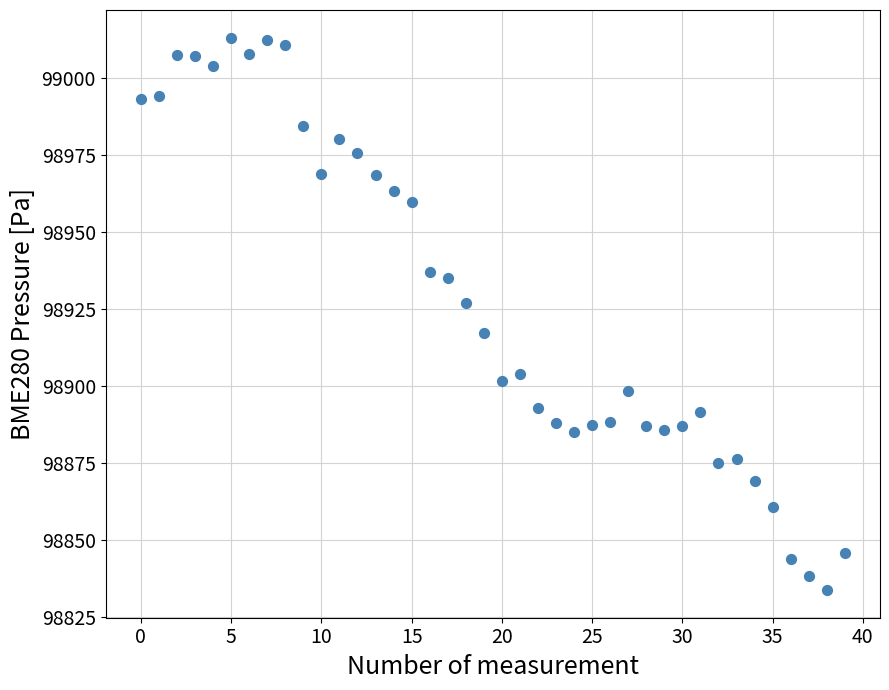

What is the range of Y values (max minus min)?

179.2